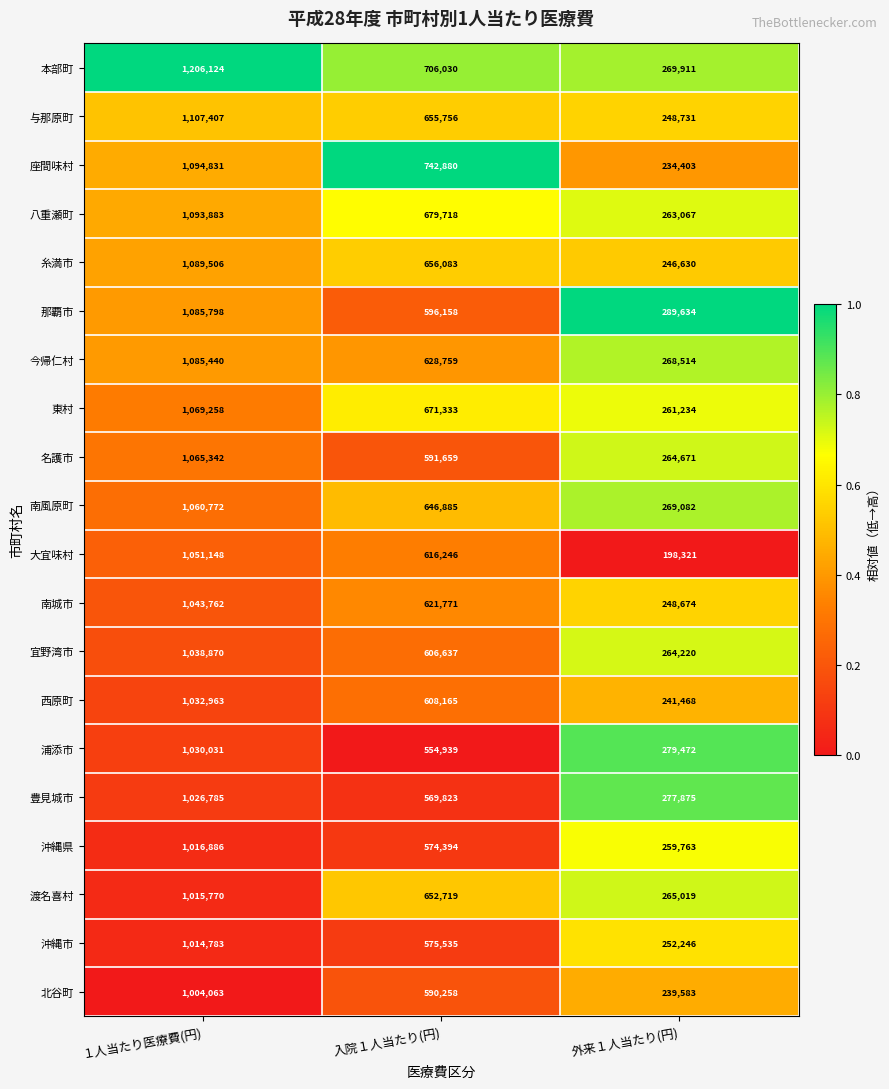

What is the difference between the 南風原町 values at 外来１人当たり(円) and １人当たり医療費(円)?

791690